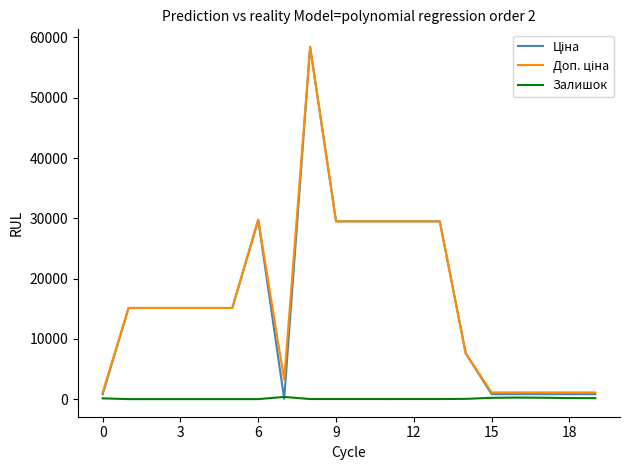

What is the greatest value displayed?

58426.5